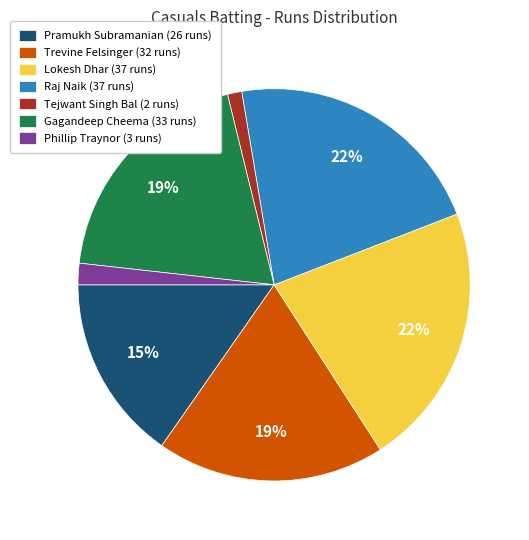

Between Tejwant Singh Bal (2 runs) and Lokesh Dhar (37 runs), which is larger?

Lokesh Dhar (37 runs)